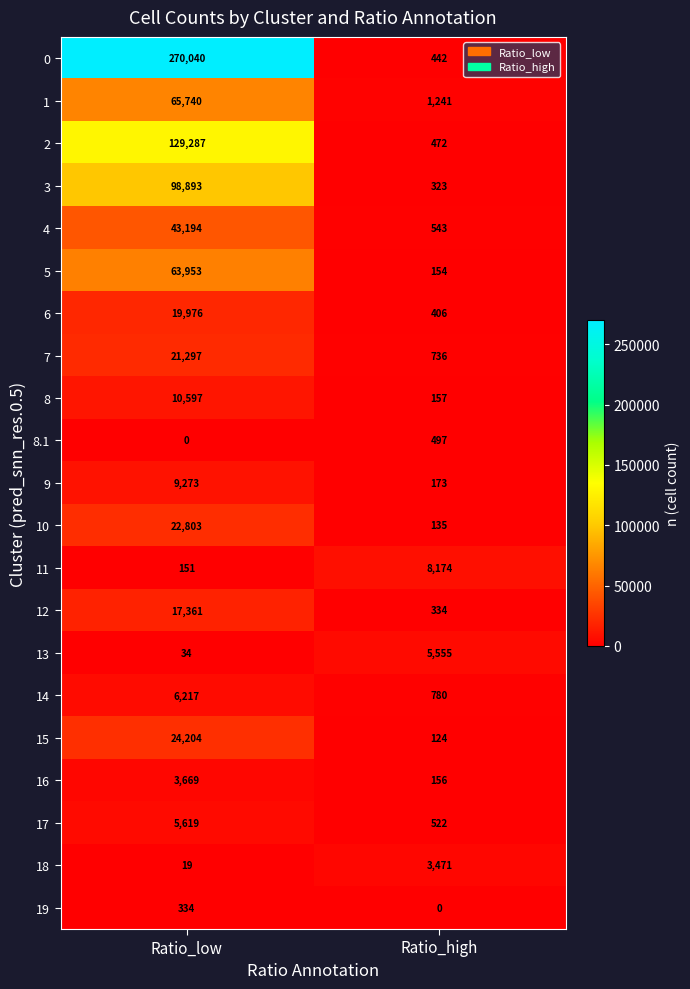

What is the spread (max minus min) of values at Ratio_low?

270040